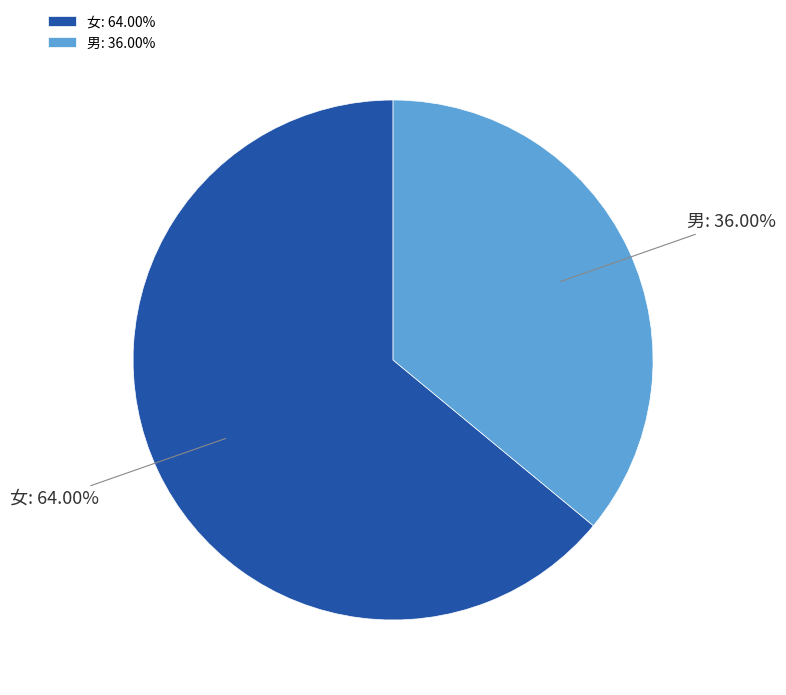

What is the ratio of the value at 男 to the value at 女?

0.6